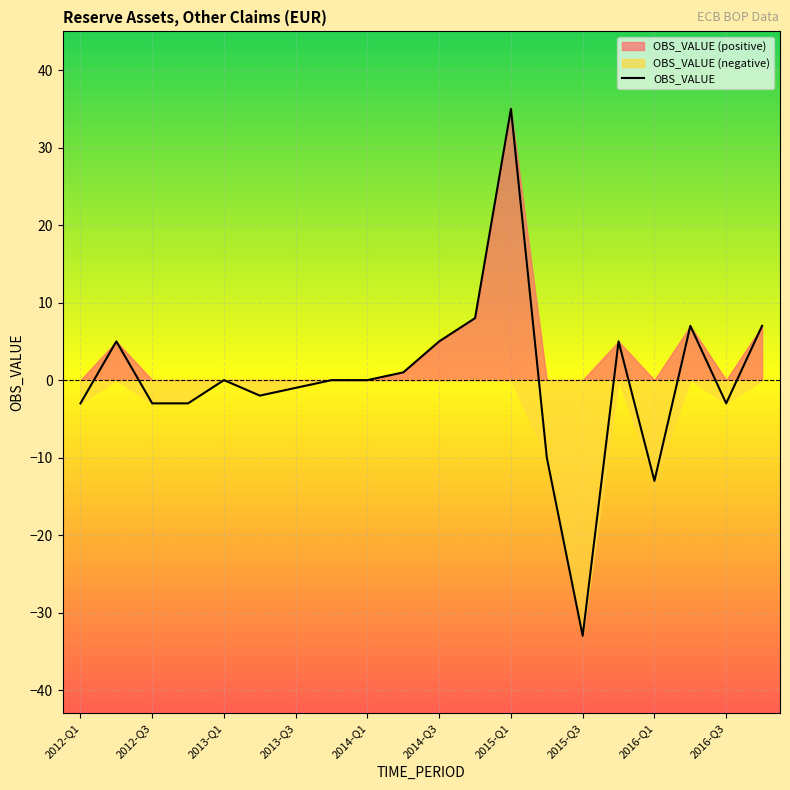

What is the label of the 20th point from the left?

2016-Q4